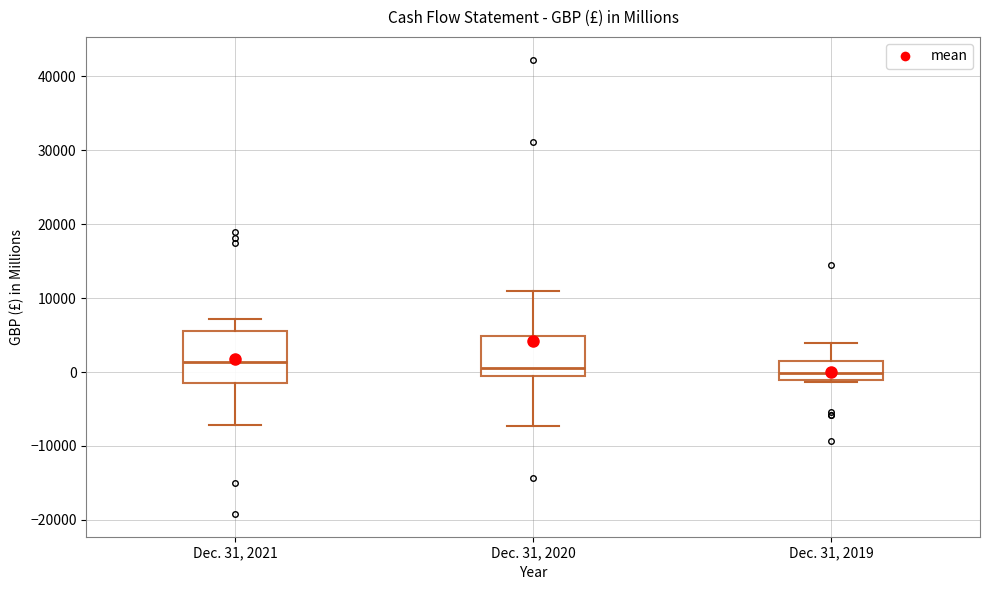

Where is the upper edge of the box for Dec. 31, 2019 on the y-axis? The values are not printed on the chart, so give them approximately, as read against the axis.

1000